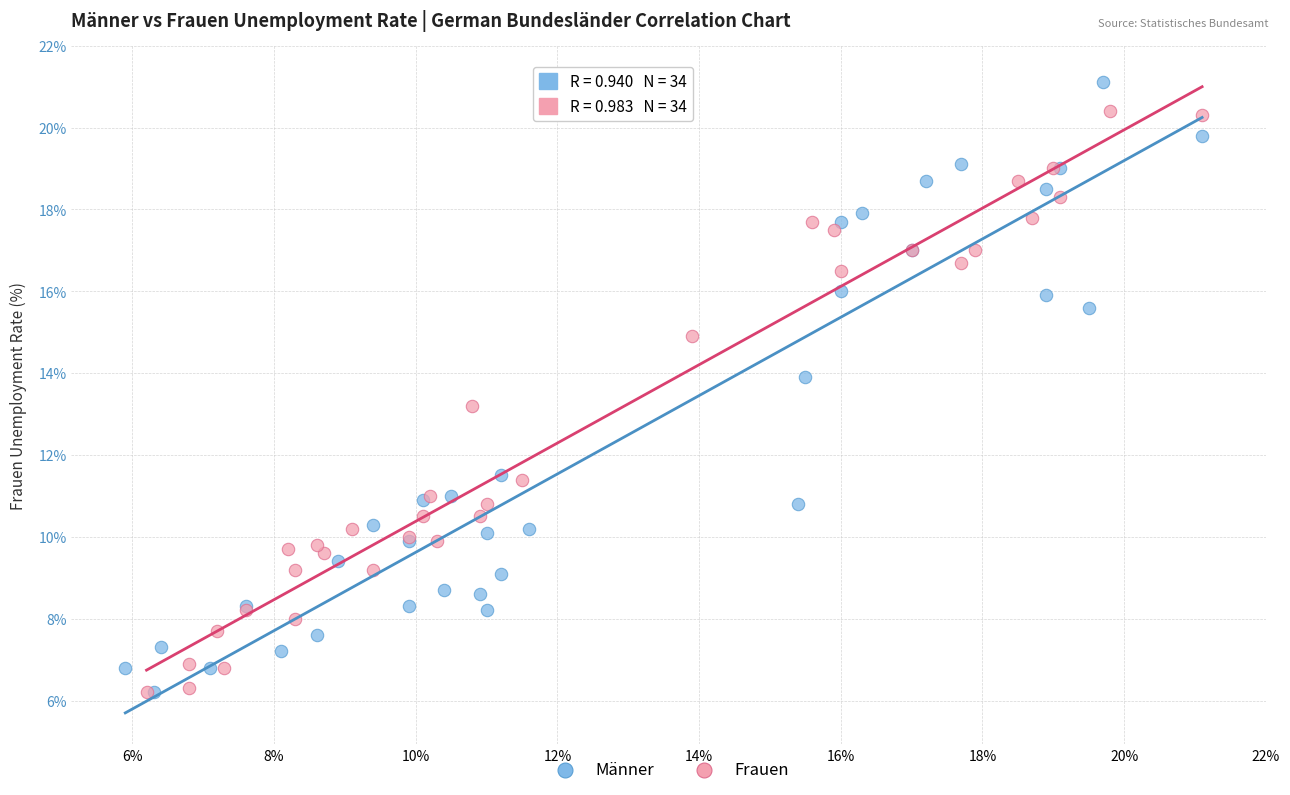

Which series contains the highest Y value?

Männer